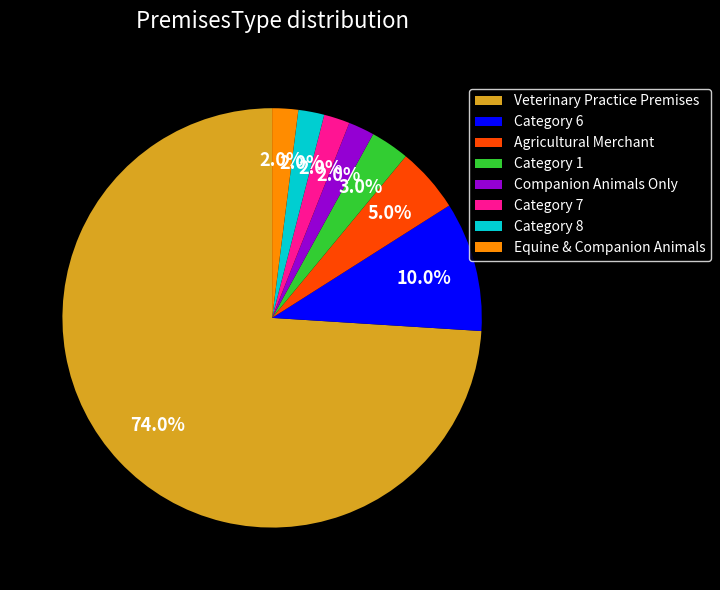

How many slices are in this pie chart?

8